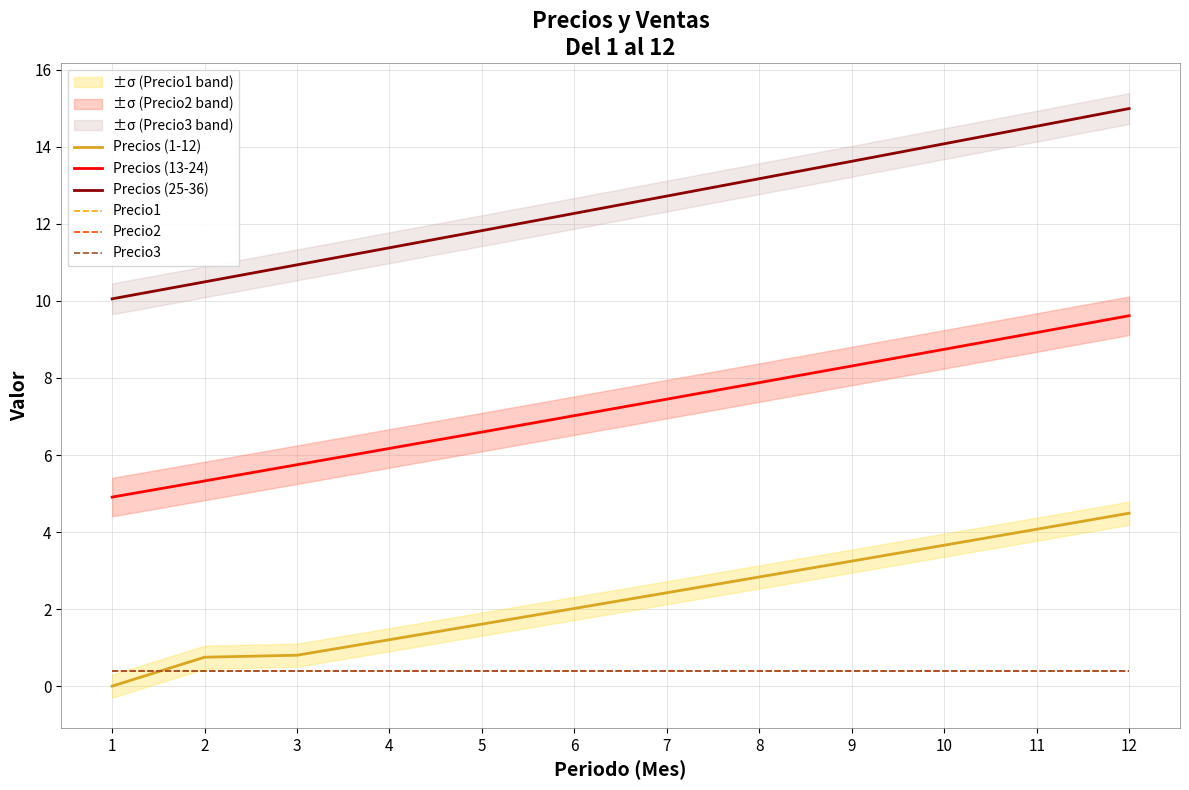

How many lines are shown in the chart?

6